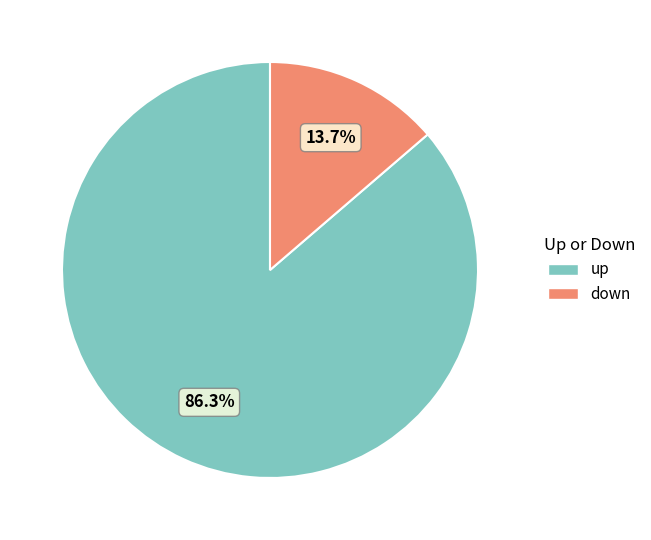

Count the number of slices in the pie.

2